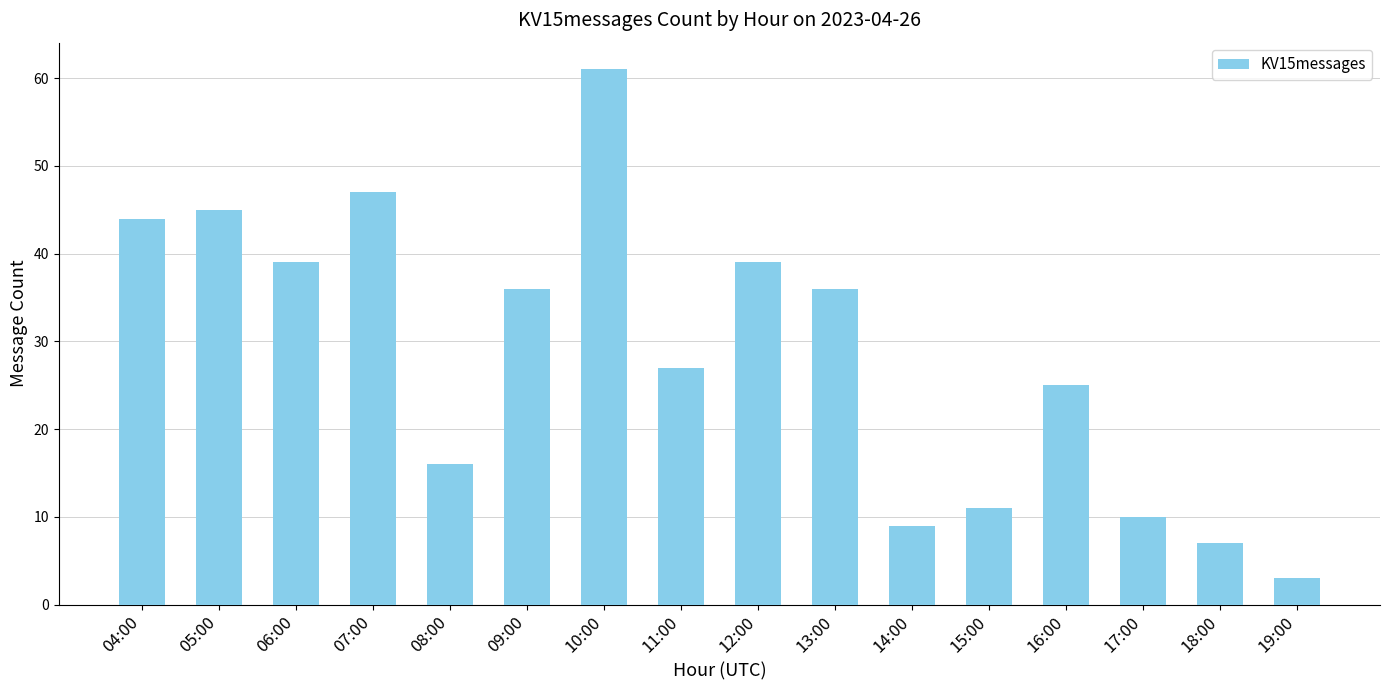

What is the ratio of the value at 19:00 to the value at 15:00?

0.3